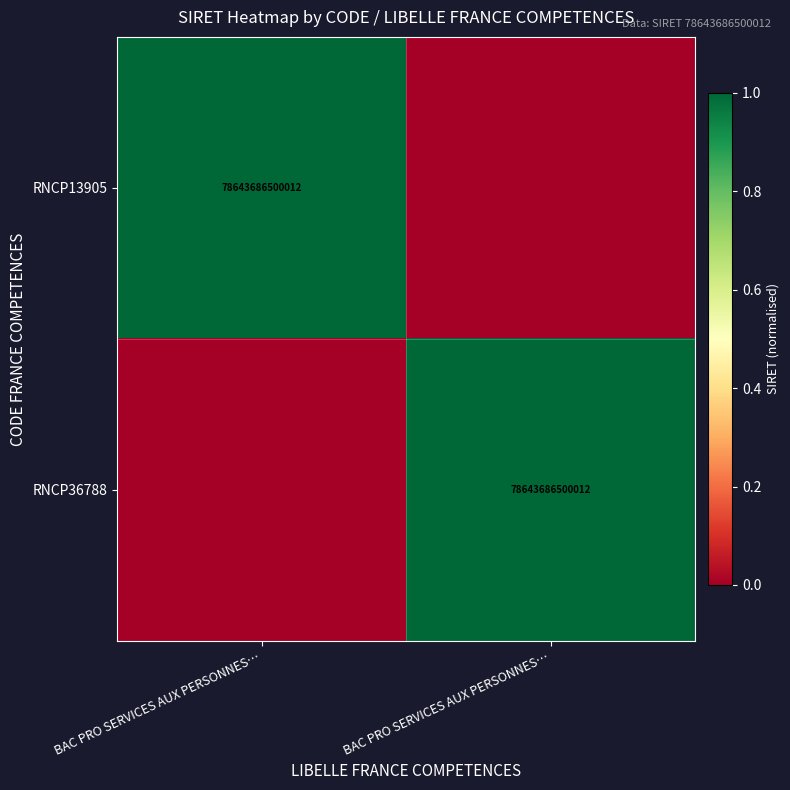

Which series has the largest range (max minus min)?

RNCP13905